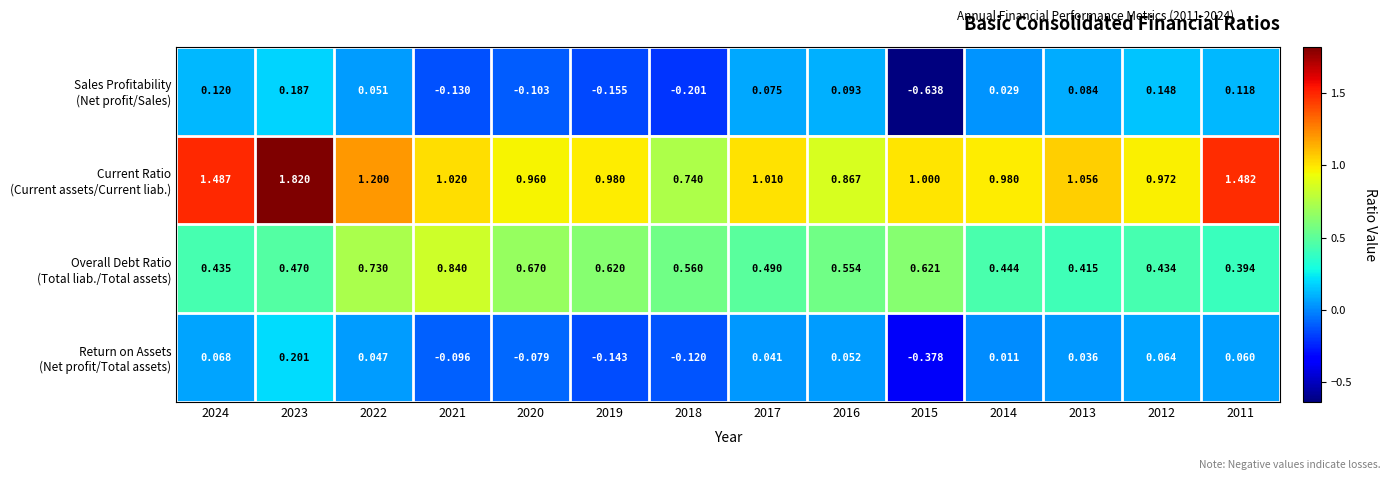

List the series in order of their peak value, lowest first.

Sales Profitability (Net profit/Sales), Return on Assets (Net profit/Total assets), Overall Debt Ratio (Total liab./Total assets), Current Ratio (Current assets/Current liab.)